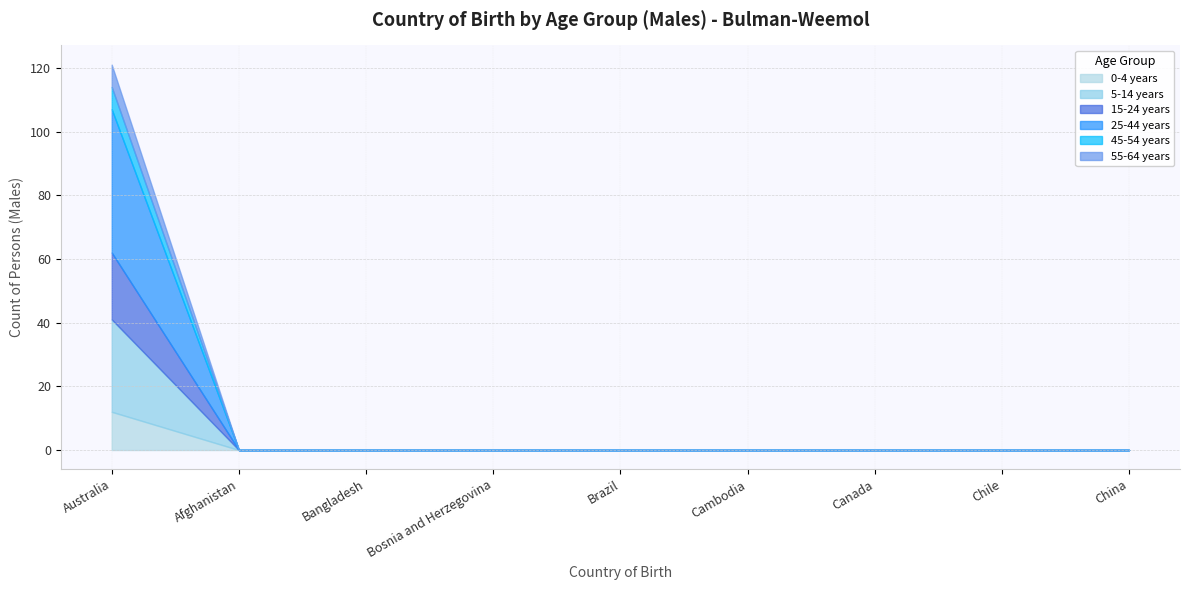

What is the difference between the maximum and minimum values in the 25-44 years series?

45